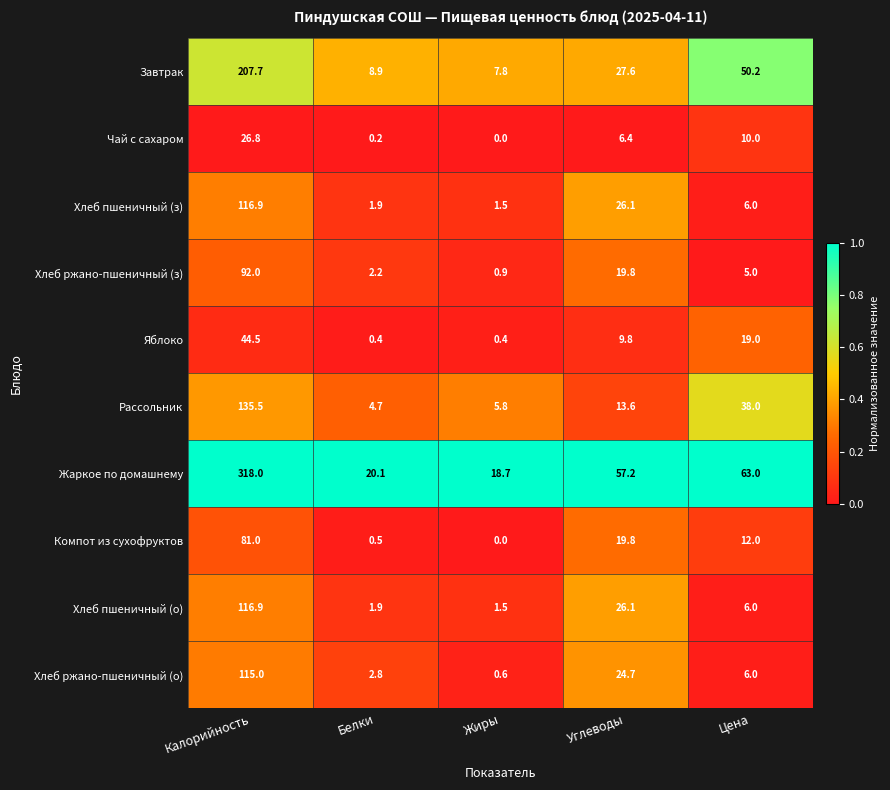

Count the number of data series in this chart.

10